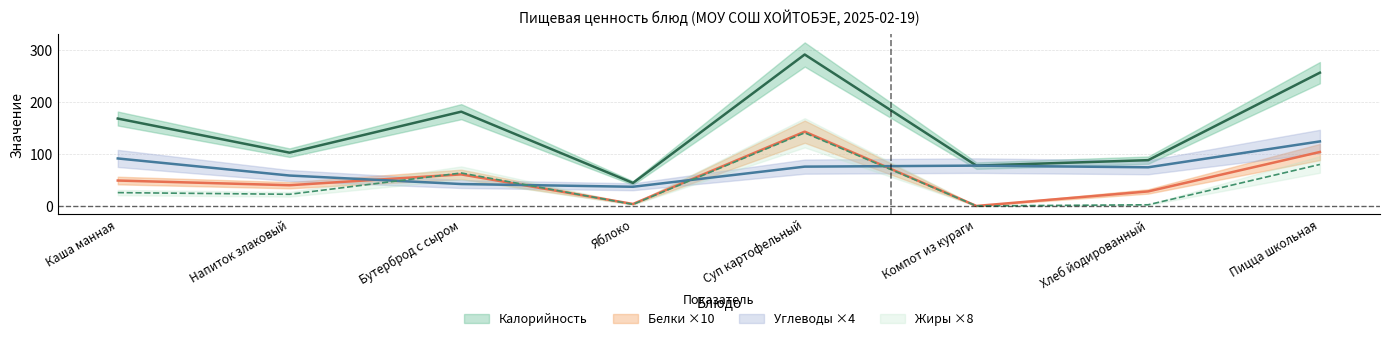

Does the chart have visible grid lines?

Yes